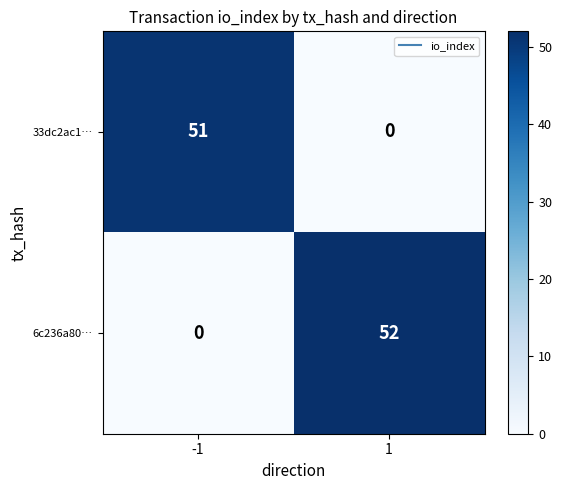

Count the number of data series in this chart.

2